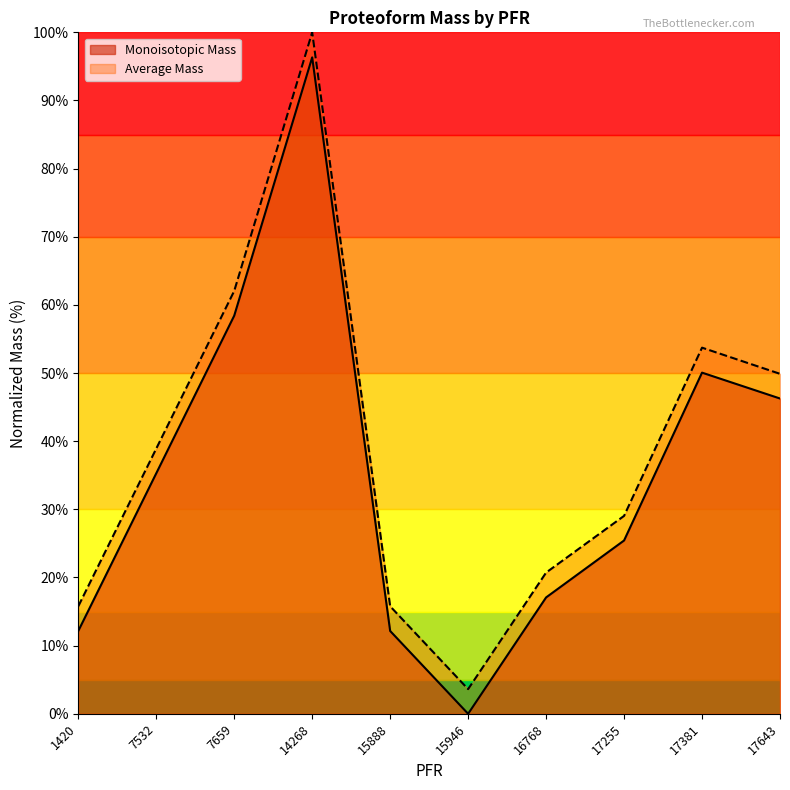

What are all the series names shown in the legend?

Monoisotopic Mass, Average Mass